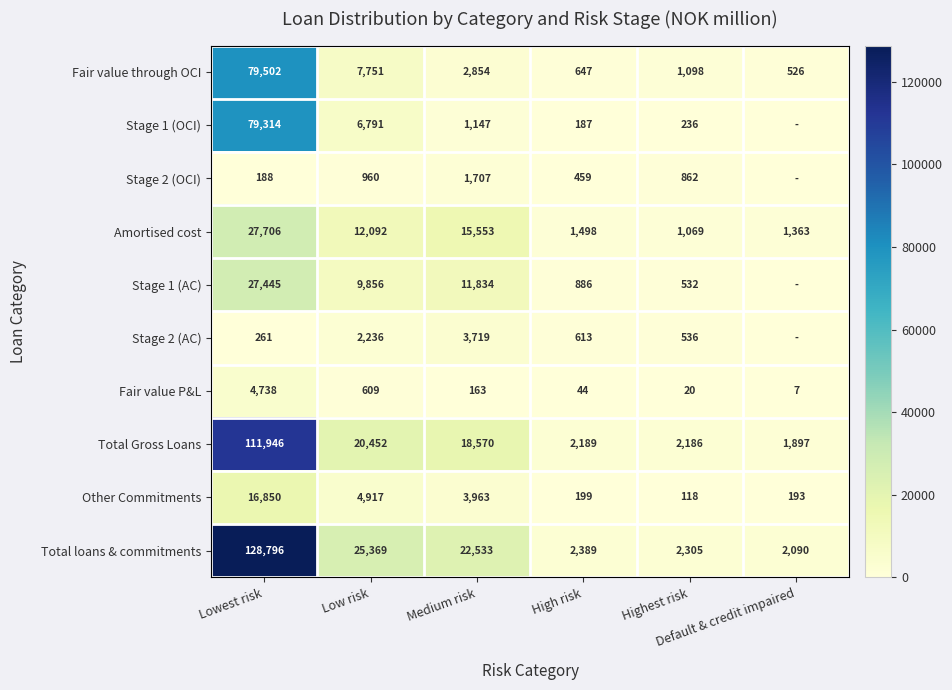

What is the difference between the maximum and second lowest values in the Fair value through OCI series?

78855